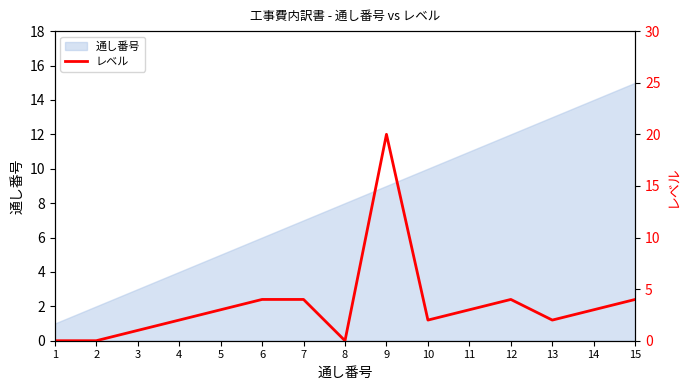

What is the difference between the maximum and second lowest values?

20